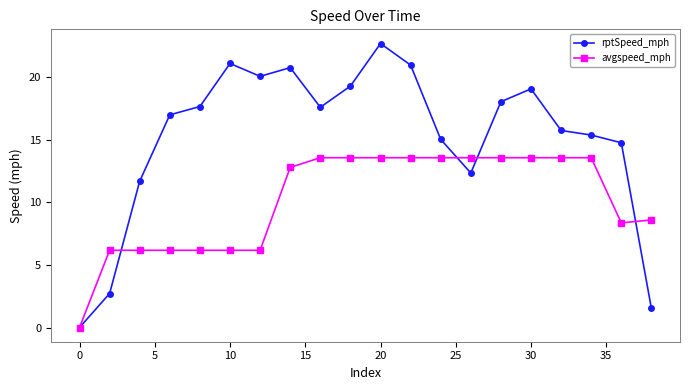

Which series has the largest total across all categories?

rptSpeed_mph